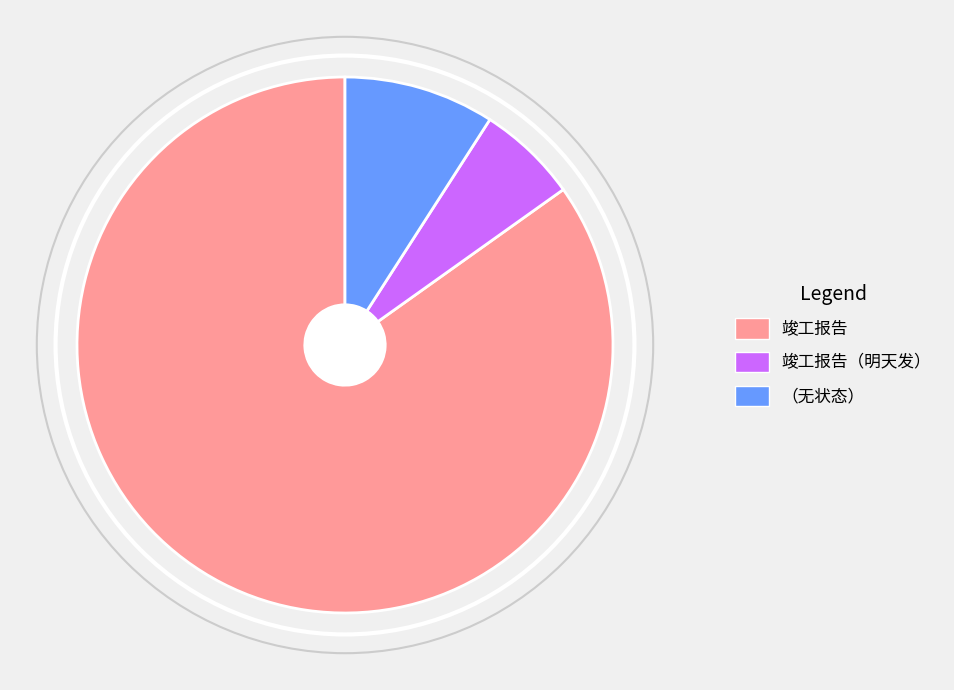

What is the largest slice in the pie chart?

竣工报告